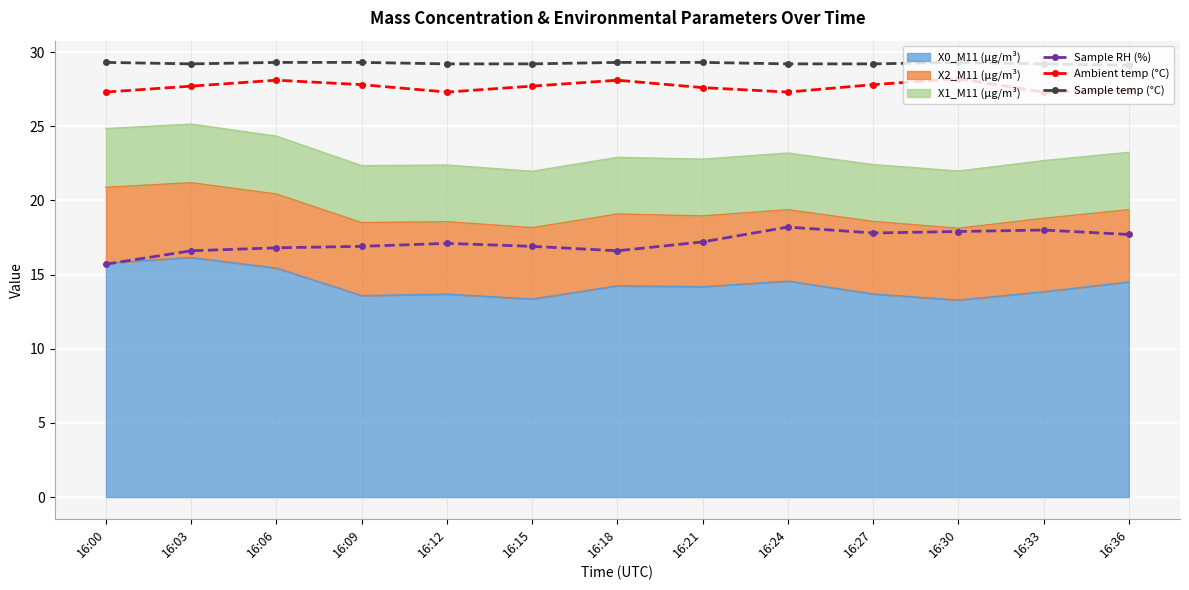

Between 16:21 and 16:24, which series saw the biggest shift?

Sample RH (%)